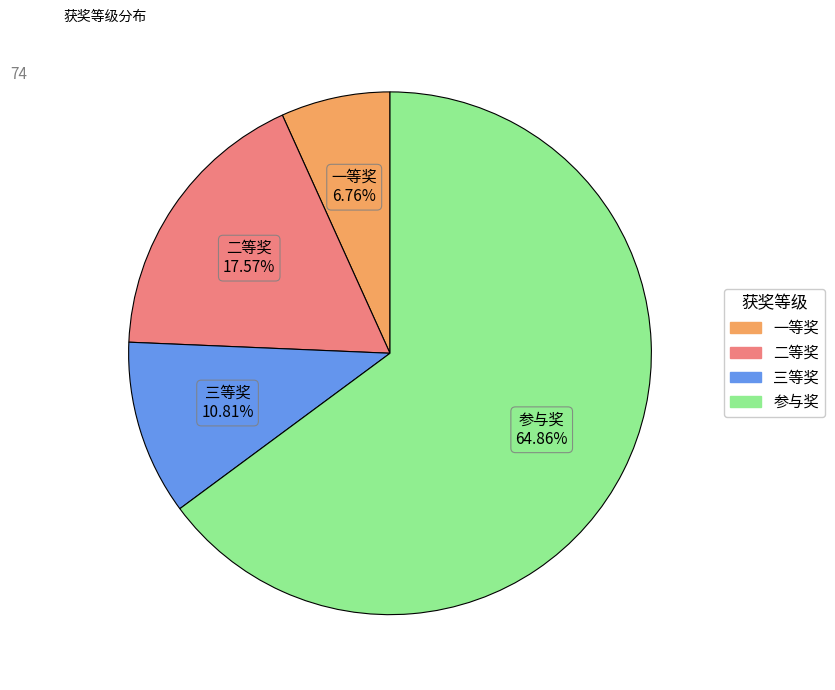

How many segments does this pie chart have?

4